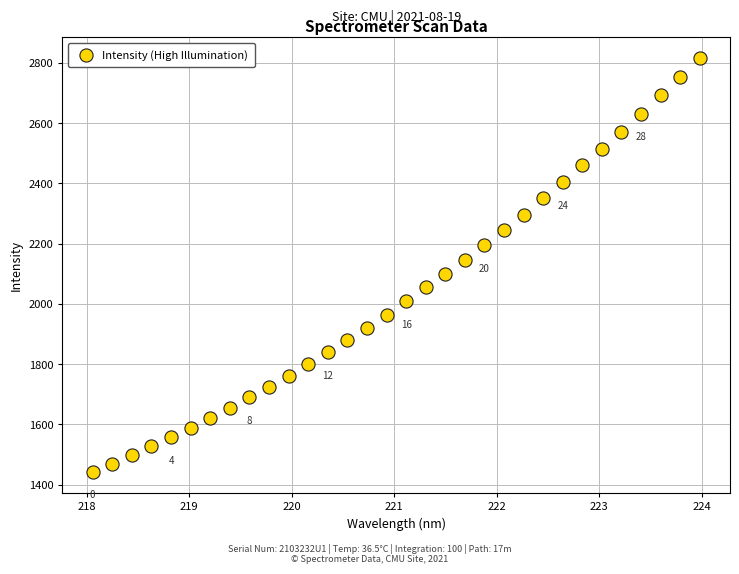

What is the range of Y values (max minus min)?

1374.2